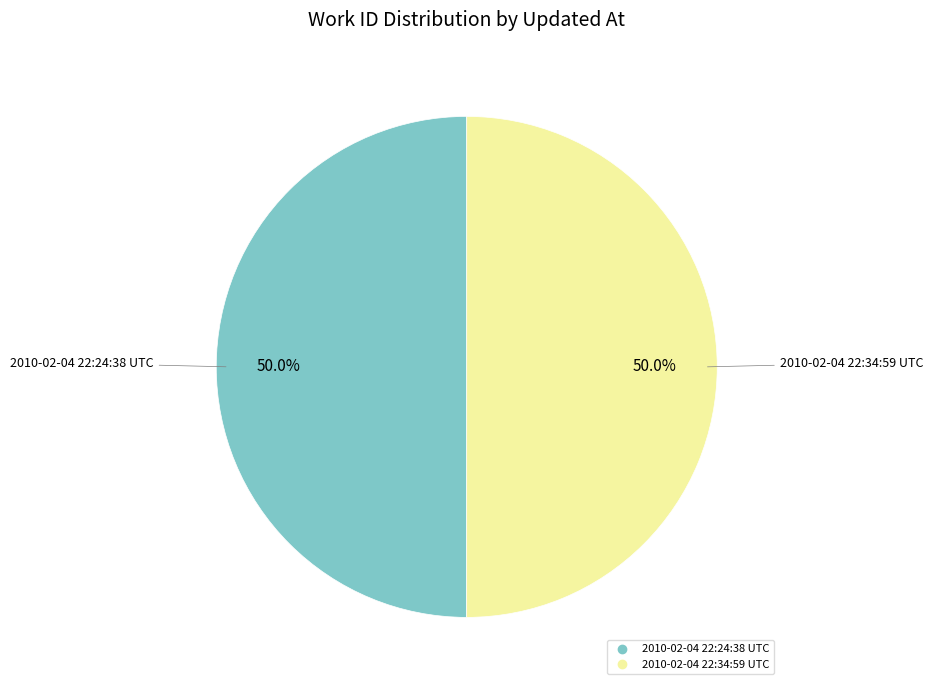

How much of the chart is everything except 2010-02-04 22:24:38 UTC?

50.0%